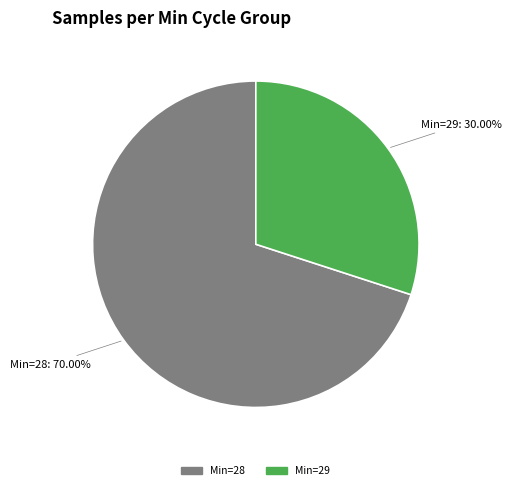

Which slice is the smallest?

Min=29